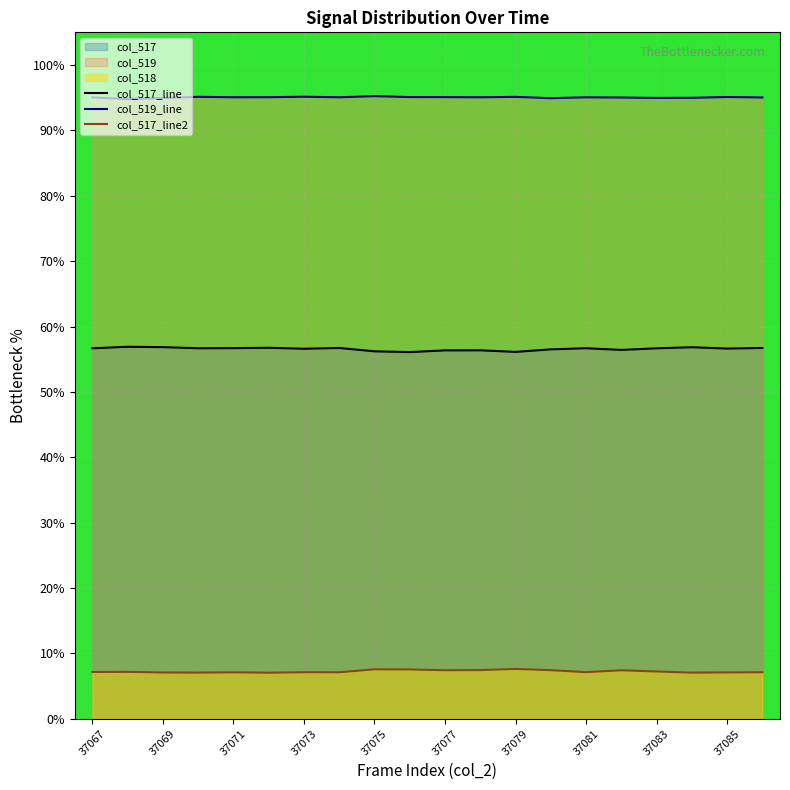

What is the lowest value of the col_517_line2 series?

7.1